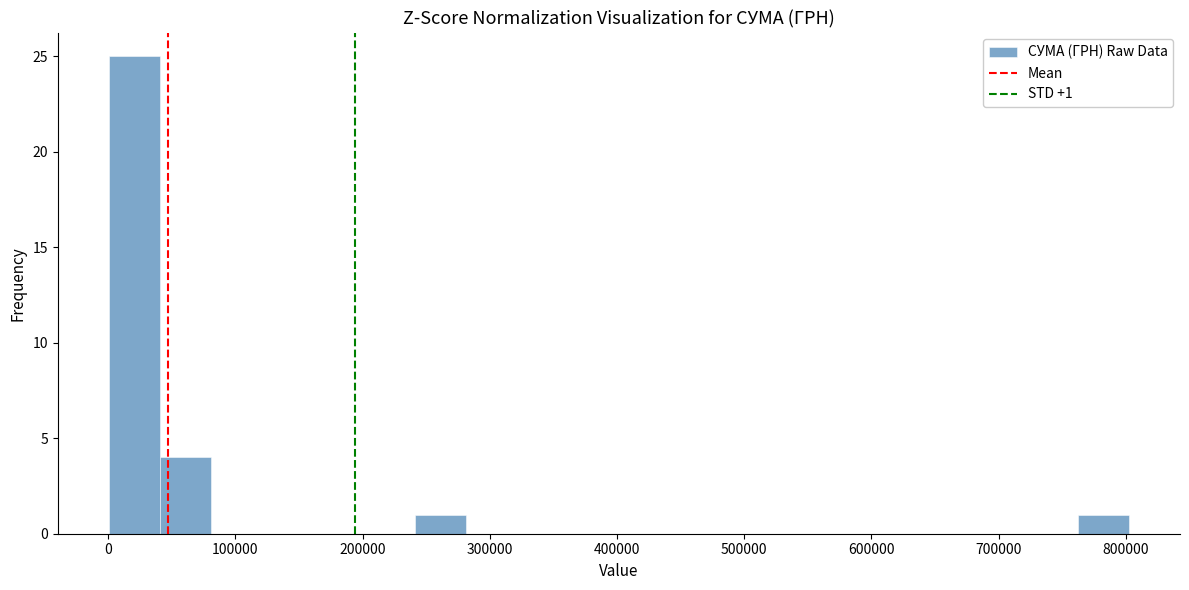

Over which range of the x-axis is the bar tallest?

0 to 40000